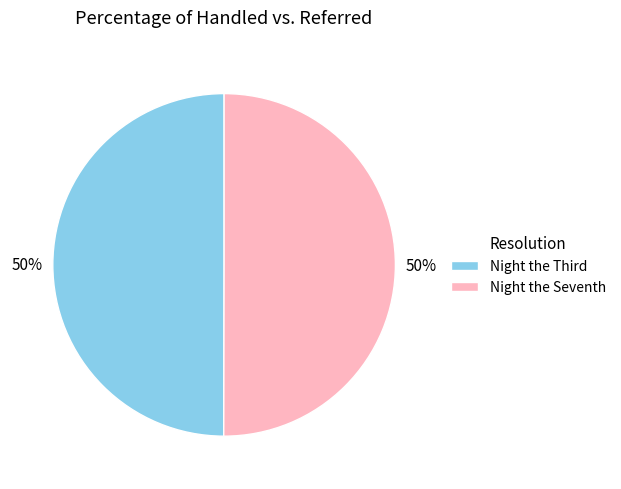

To the nearest percent, what is the average slice percentage?

50%